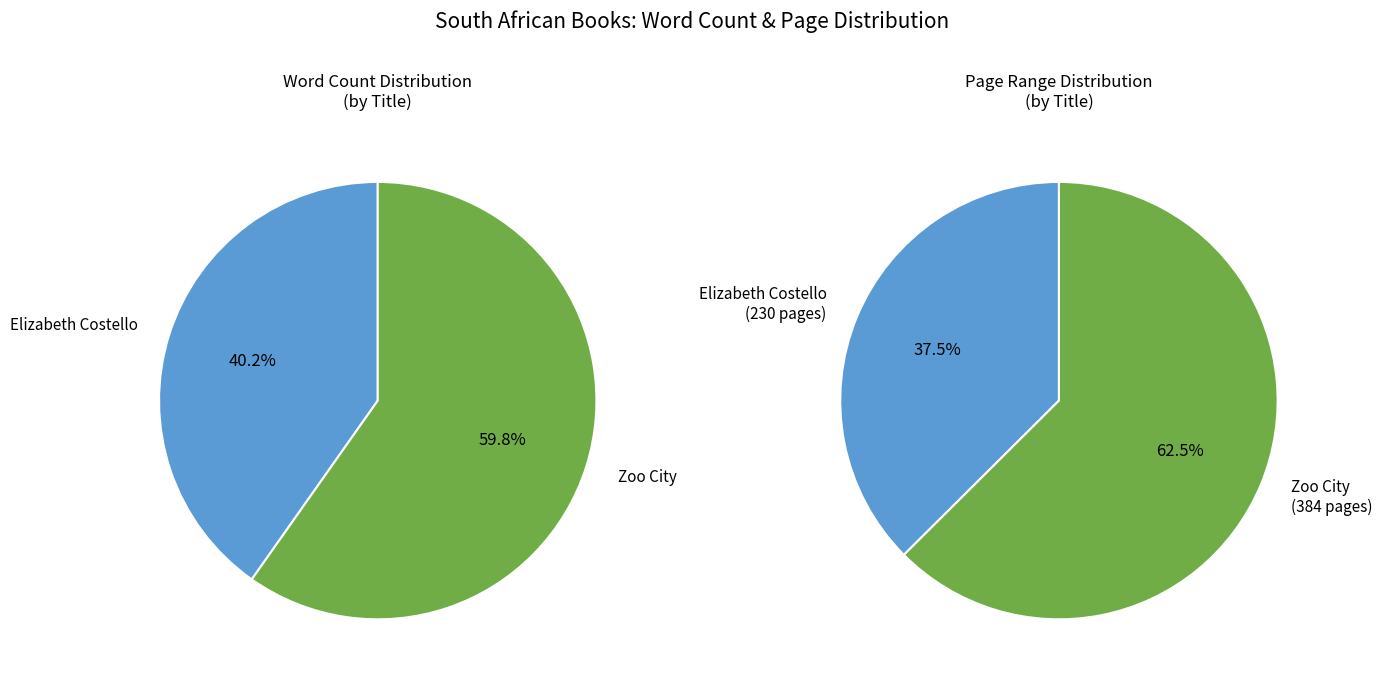

Rank the categories by value from highest to lowest.

Zoo City, Elizabeth Costello